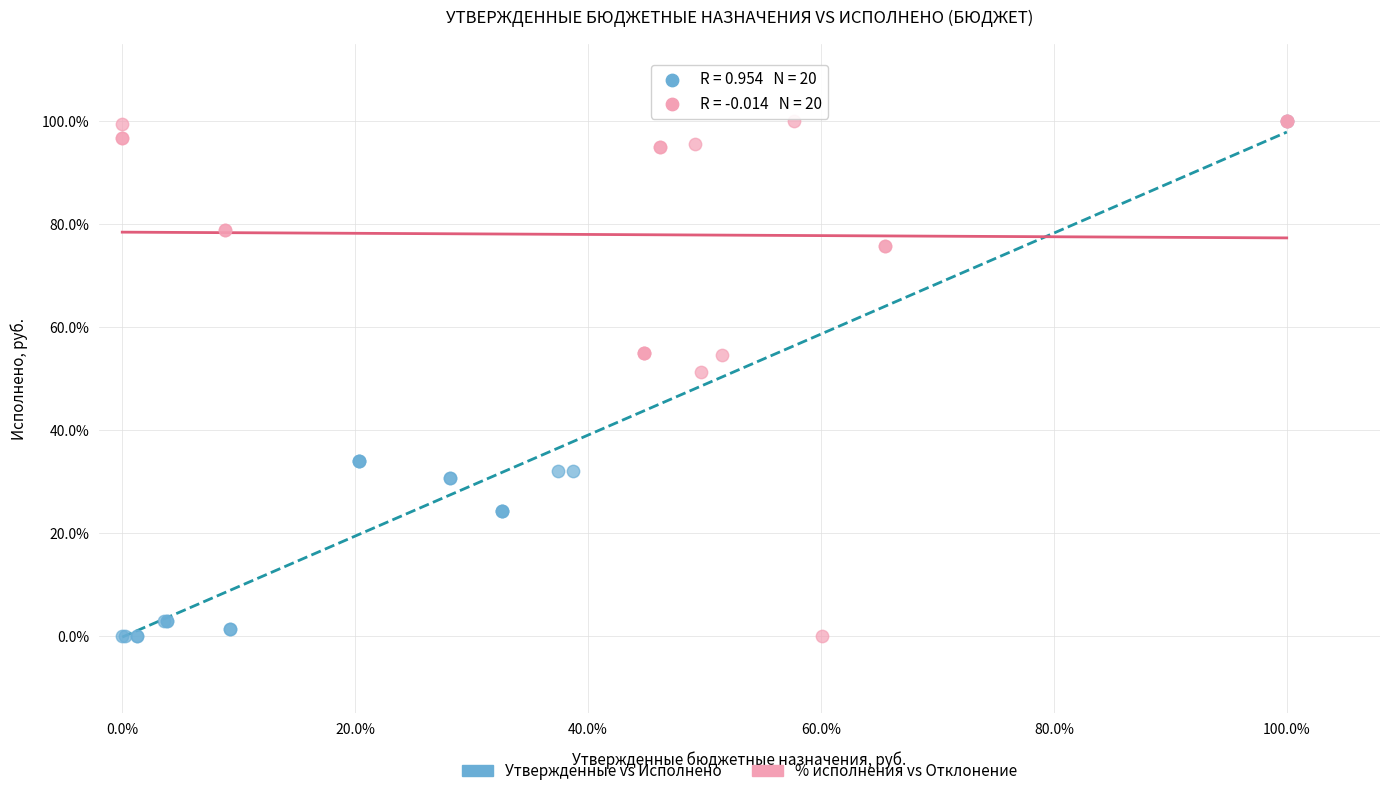

What are all the series names shown in the legend?

Утвержденные vs Исполнено, % исполнения vs Отклонение